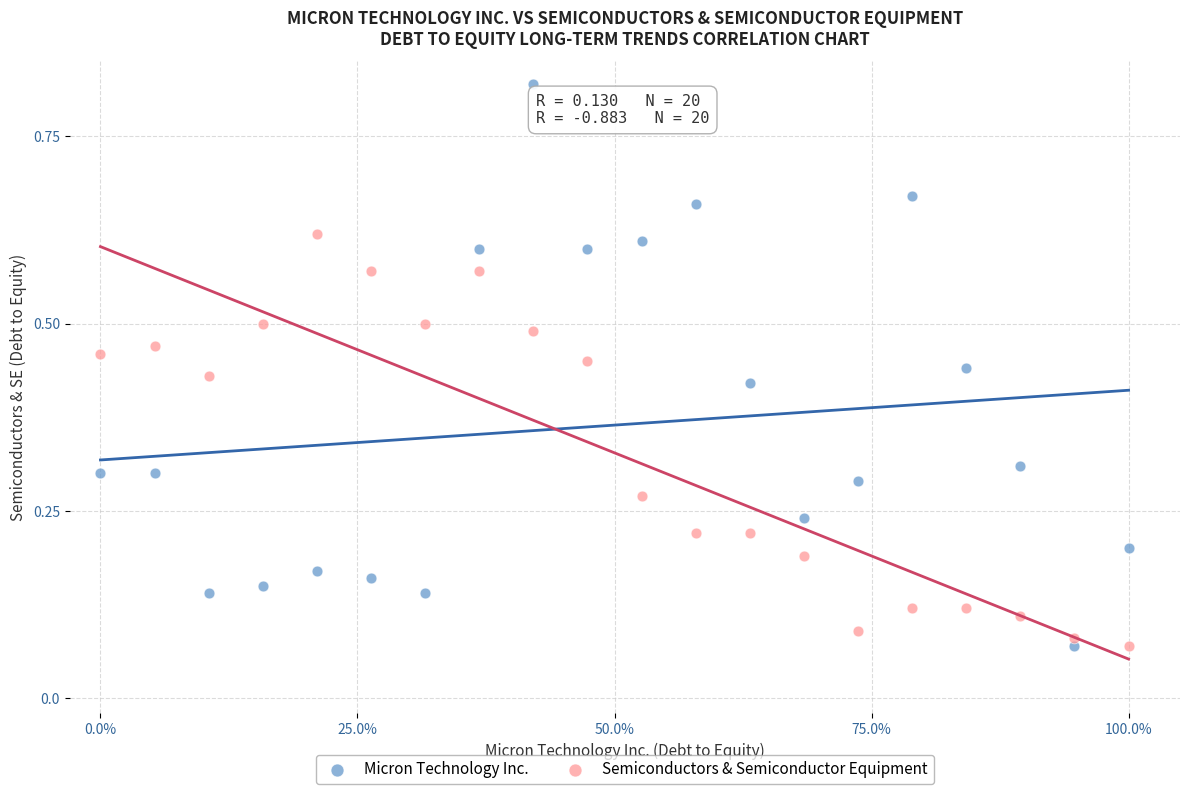

What are all the series names shown in the legend?

Micron Technology Inc., Semiconductors & Semiconductor Equipment